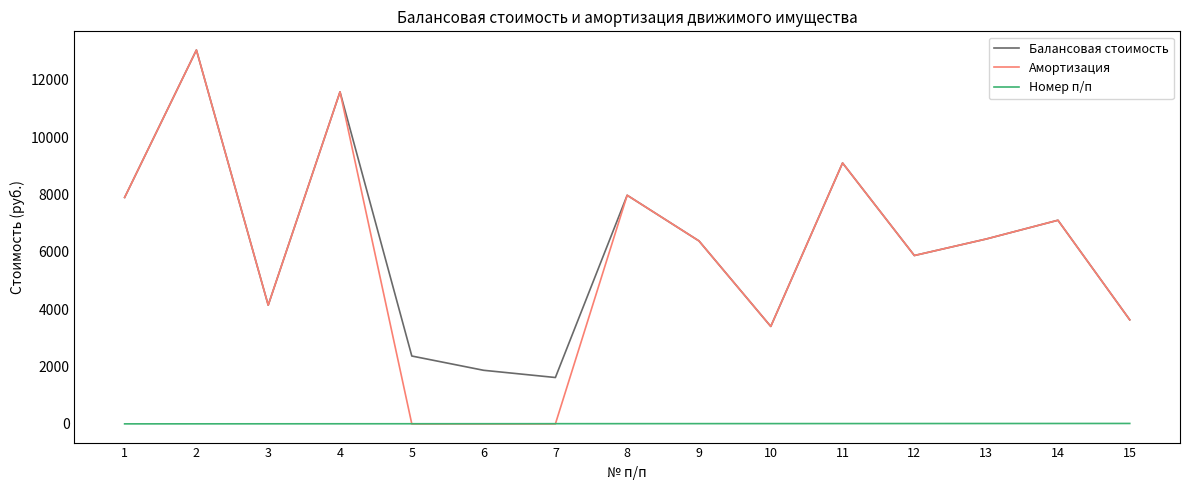

Count the number of categories in the chart.

15